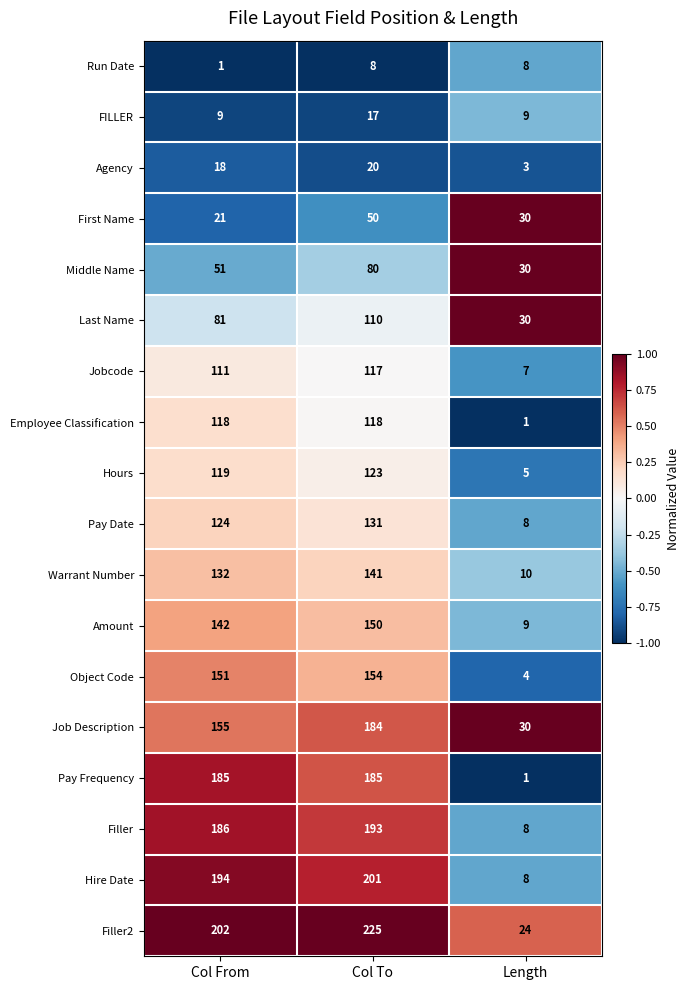

What is the sum of all Hours values?

247